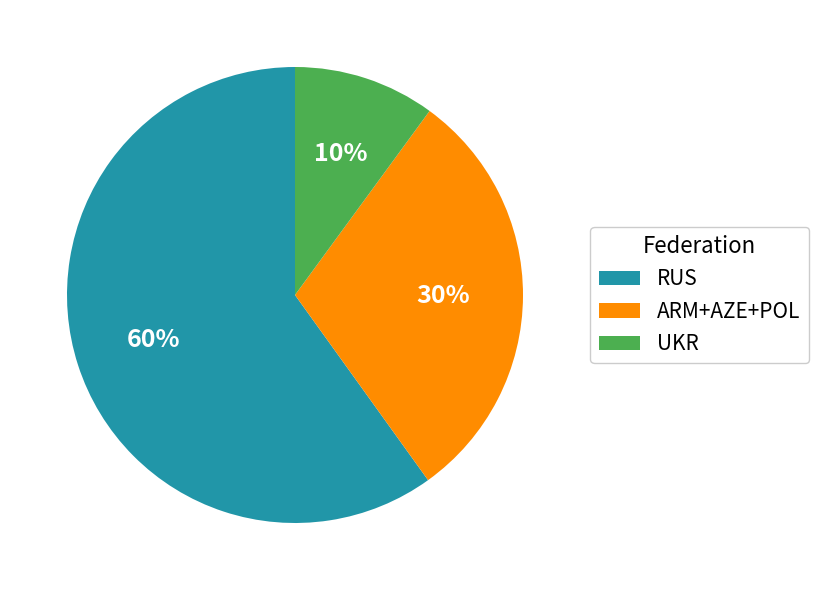

To the nearest percent, what portion does ARM+AZE+POL represent?

30%